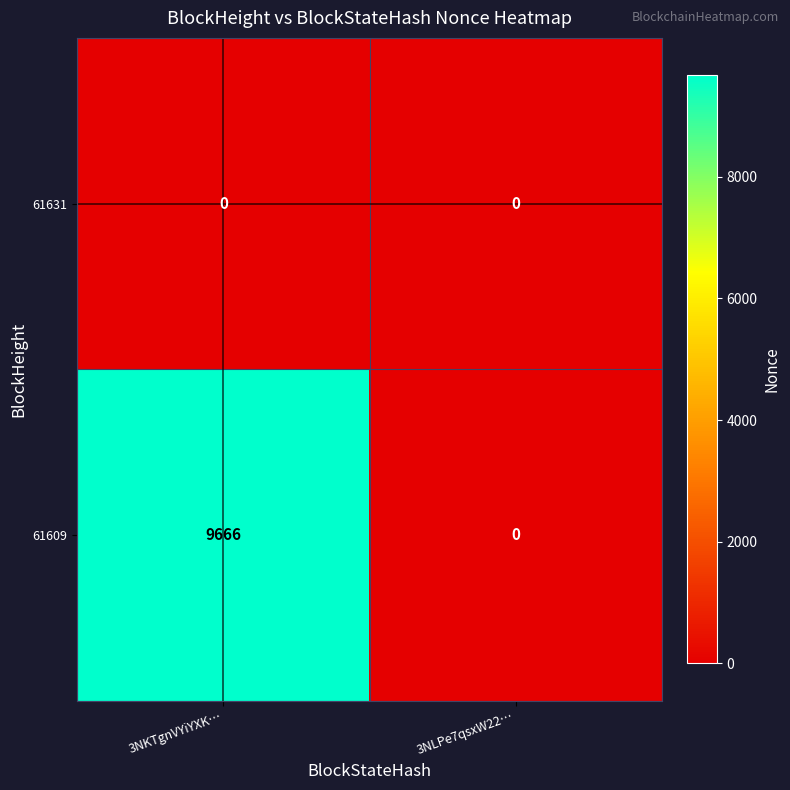

Which label corresponds to the largest value in the chart?

3NKTgnVYiYXK…